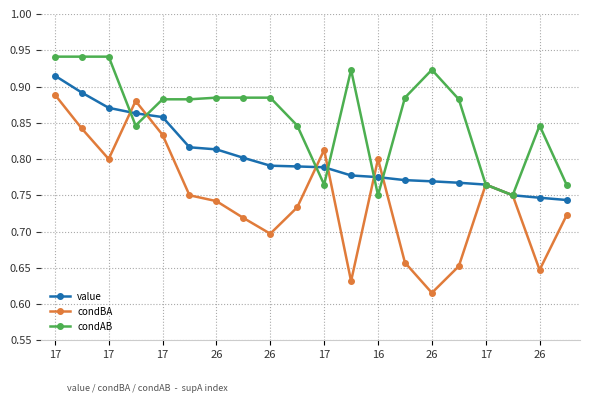

Which series has the widest spread of values?

condBA